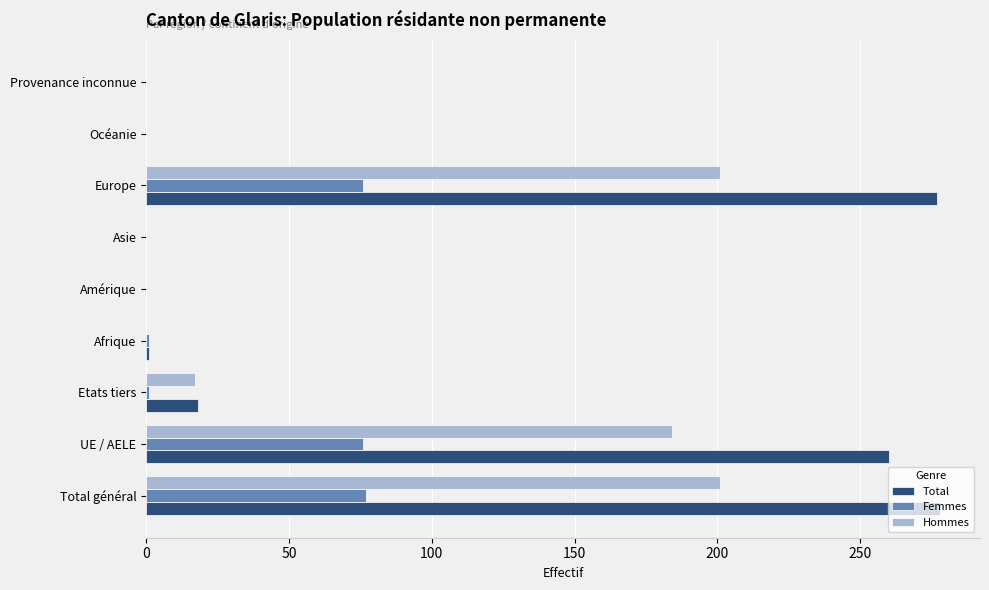

What are all the series names shown in the legend?

Total, Femmes, Hommes